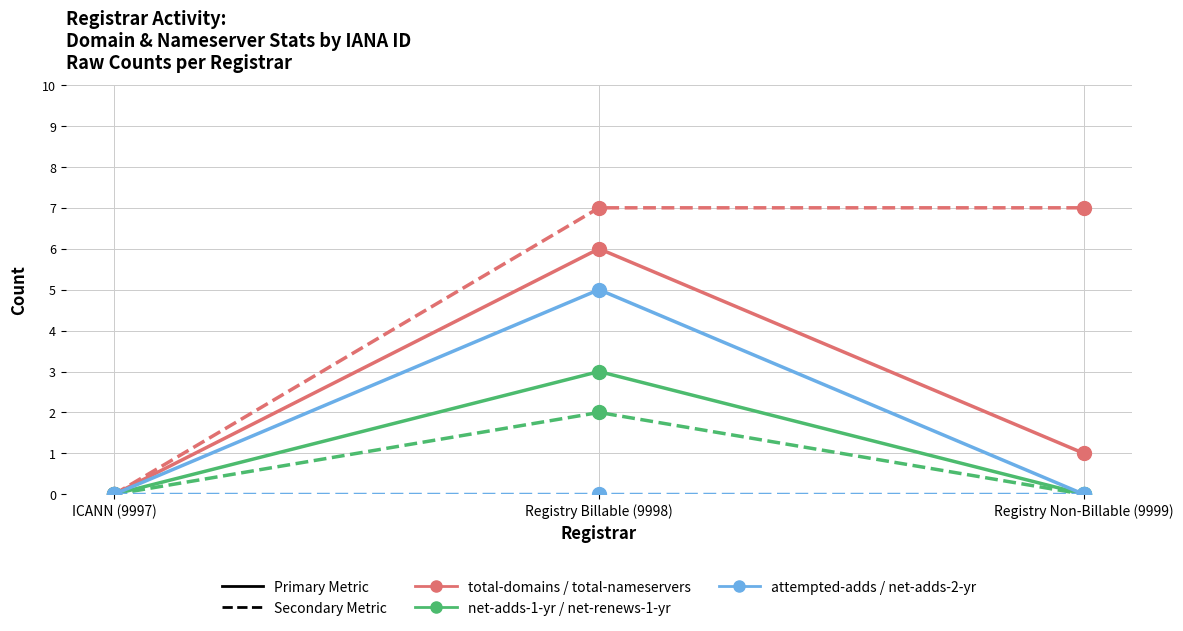

At which category is the sum across all series the highest?

Registry Billable (9998)